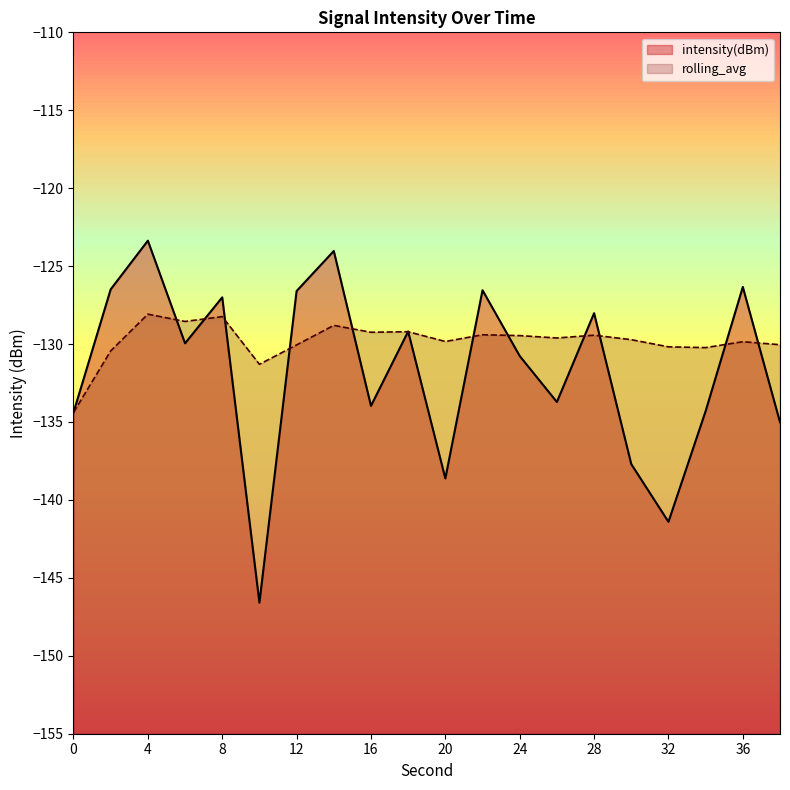

How many series are shown in this chart?

2